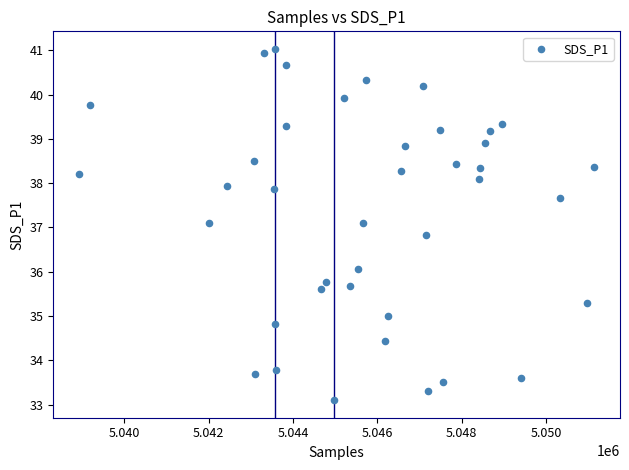

What is the range of X values (max minus min)?

12205.0